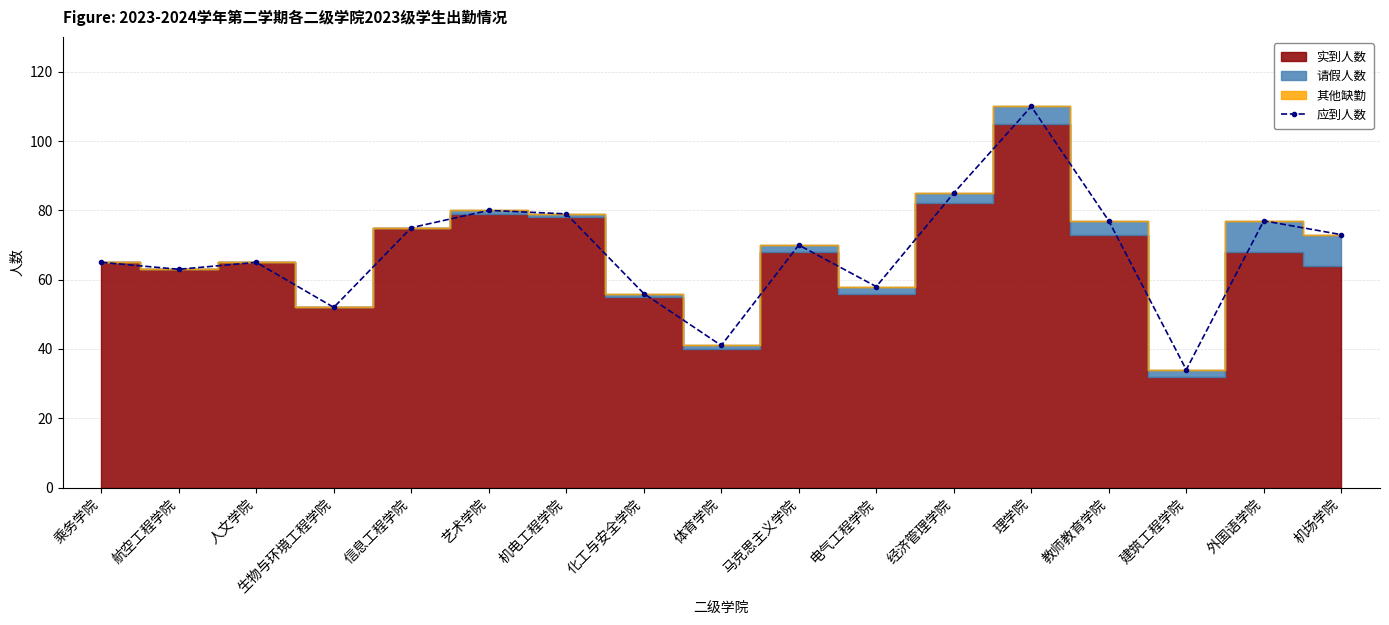

How many values are below 70?

8